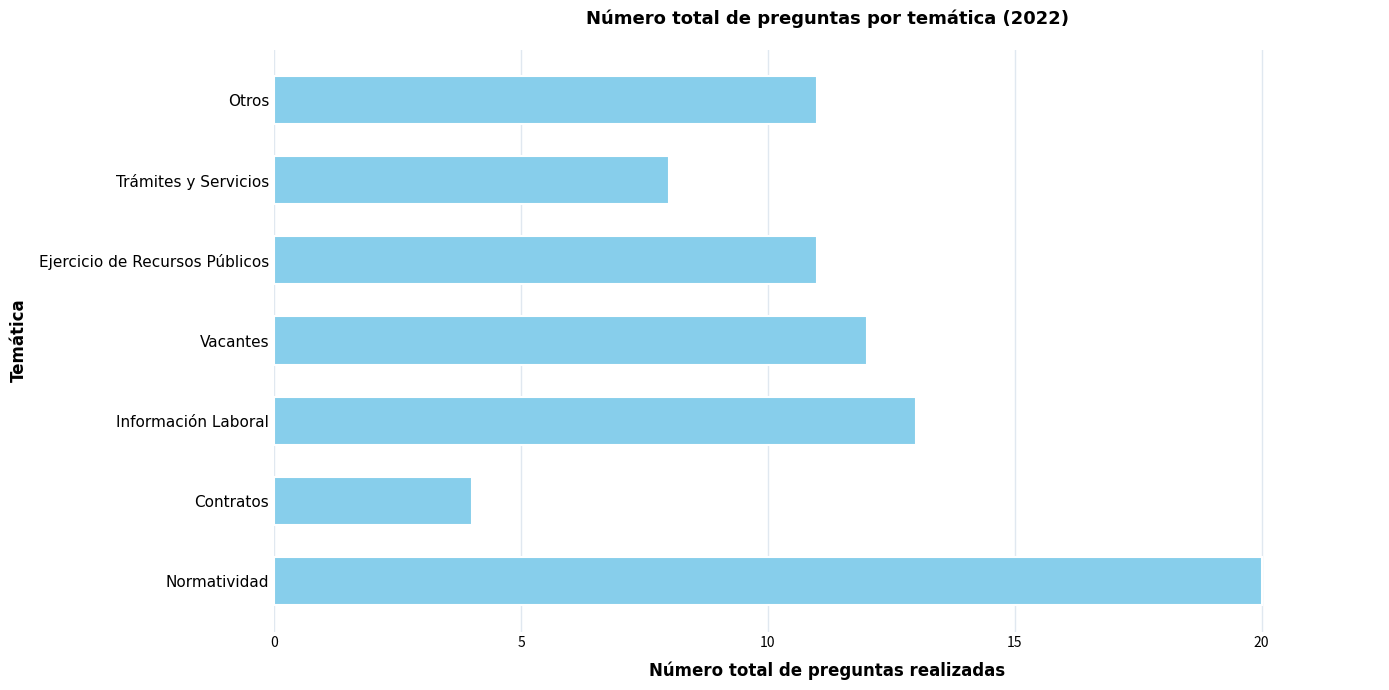

How many bars are there in total?

7